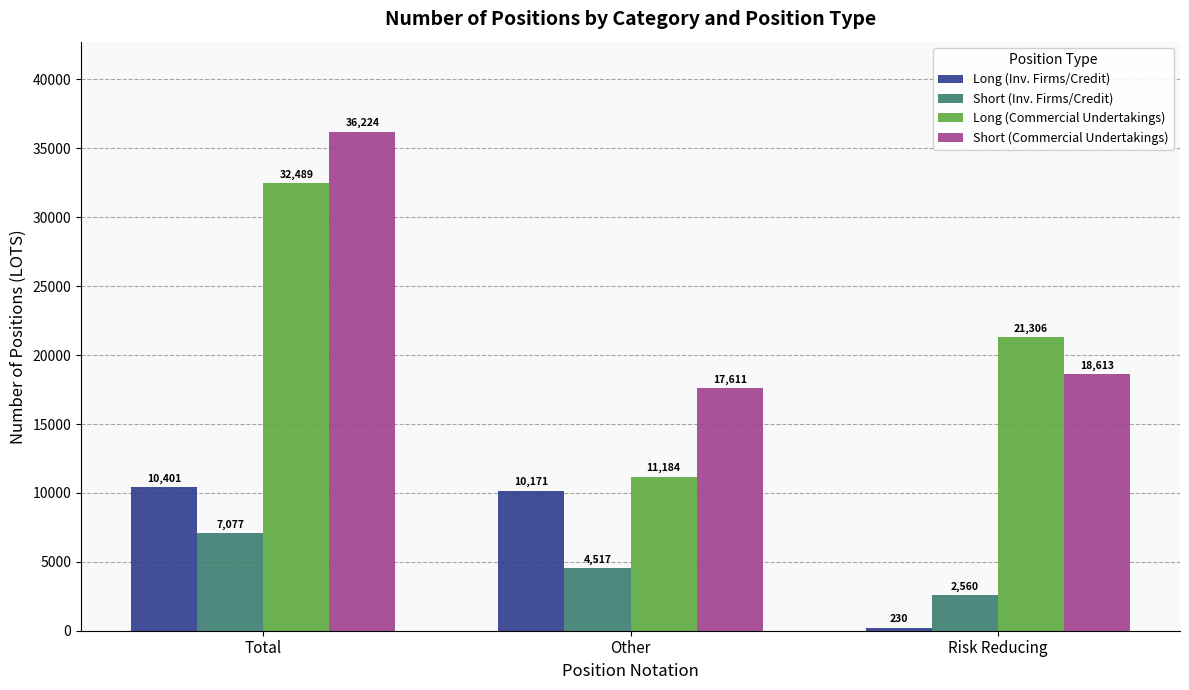

At which label does Long (Inv. Firms/Credit) reach its peak?

Total